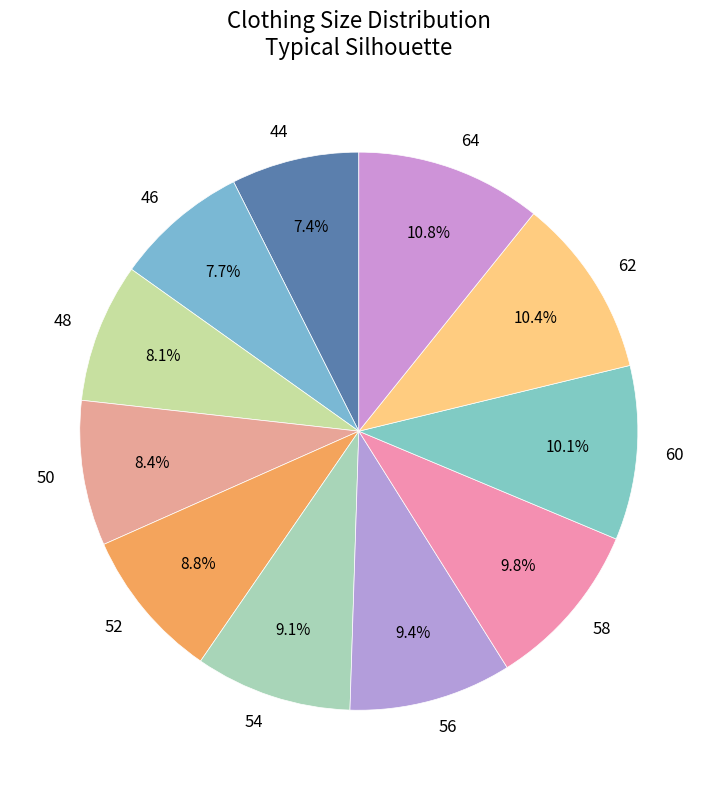

Count the number of slices in the pie.

11